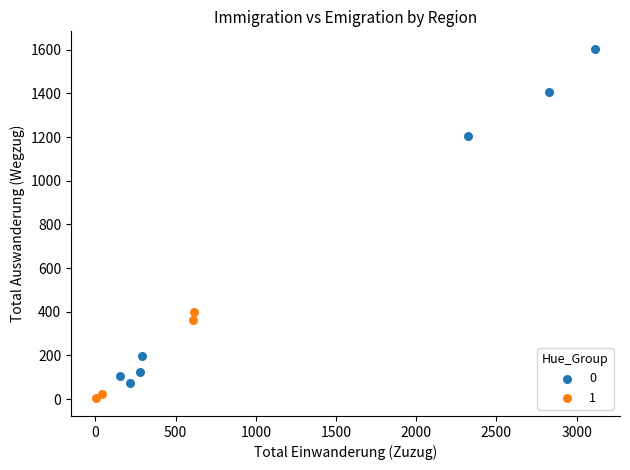

Which series has the widest spread of Y values?

0